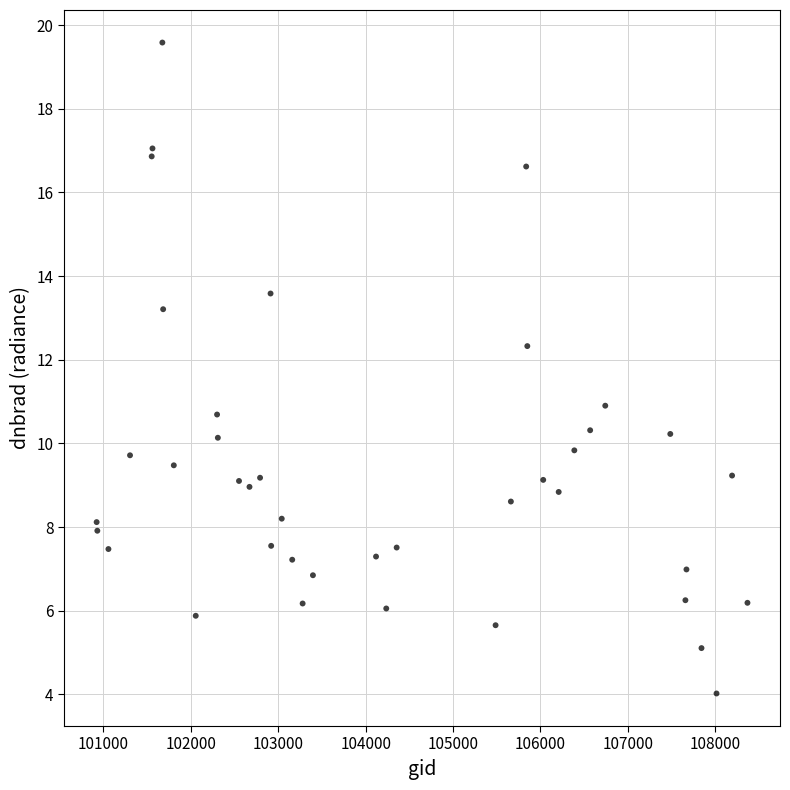

What is the range of X values (max minus min)?

7447.0